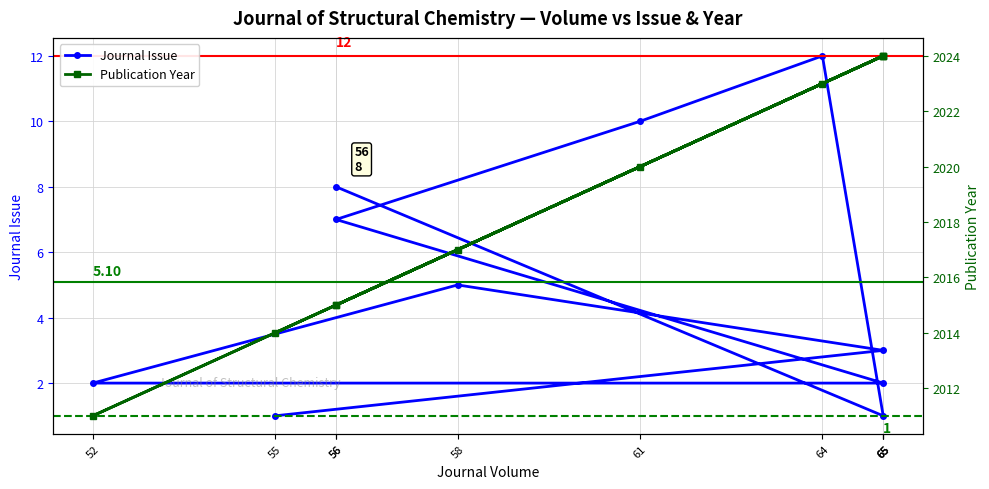

What is the sum of all Journal Issue values?

51